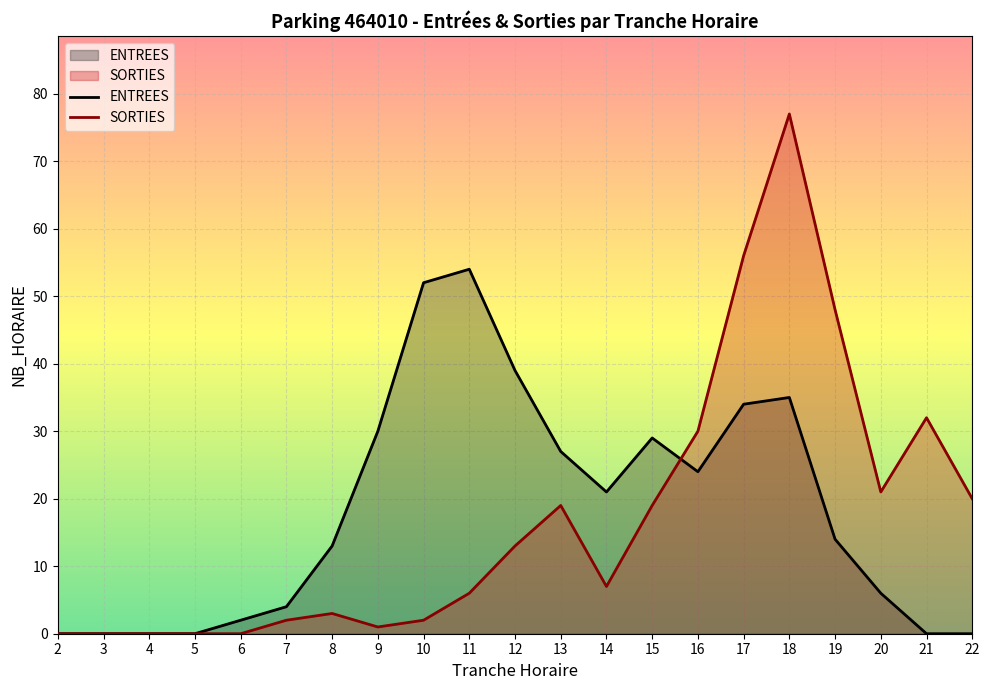

How many interior local valleys does the SORTIES series have?

3